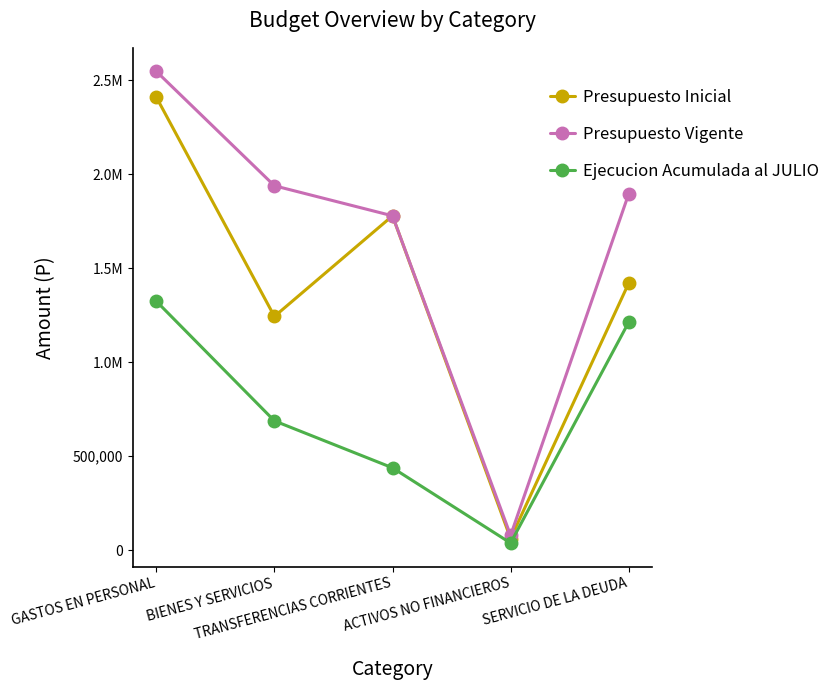

What are all the series names shown in the legend?

Presupuesto Inicial, Presupuesto Vigente, Ejecucion Acumulada al JULIO